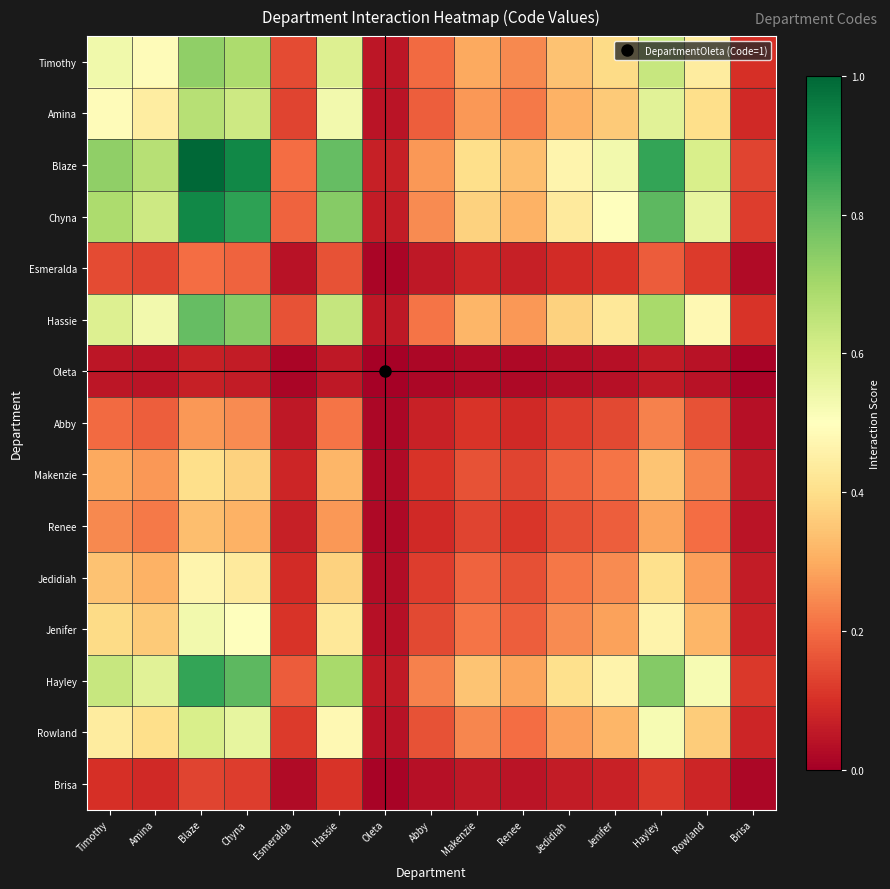

Which series has the largest range (max minus min)?

Blaze